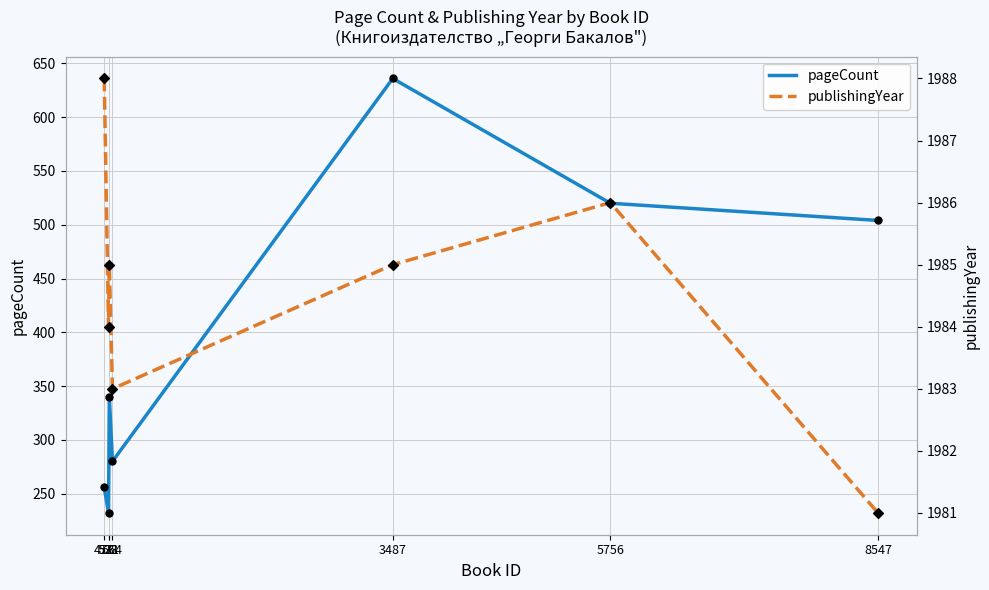

What is the total value across all series at 8547?

2485